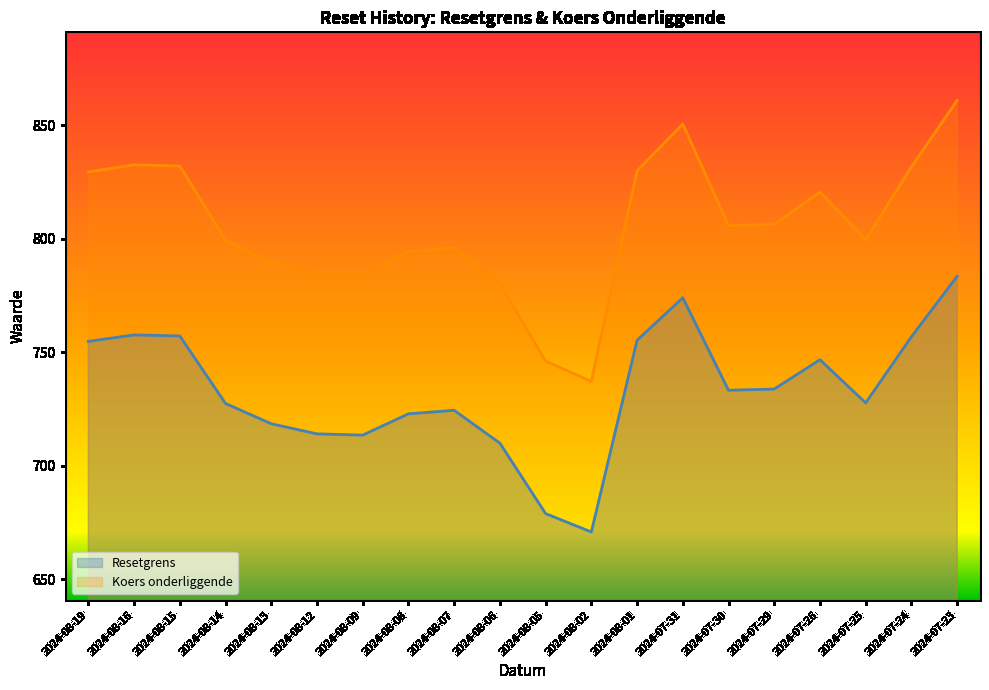

The Koers onderliggende series shows 1166.9 at 2024-08-05. True or false?

False